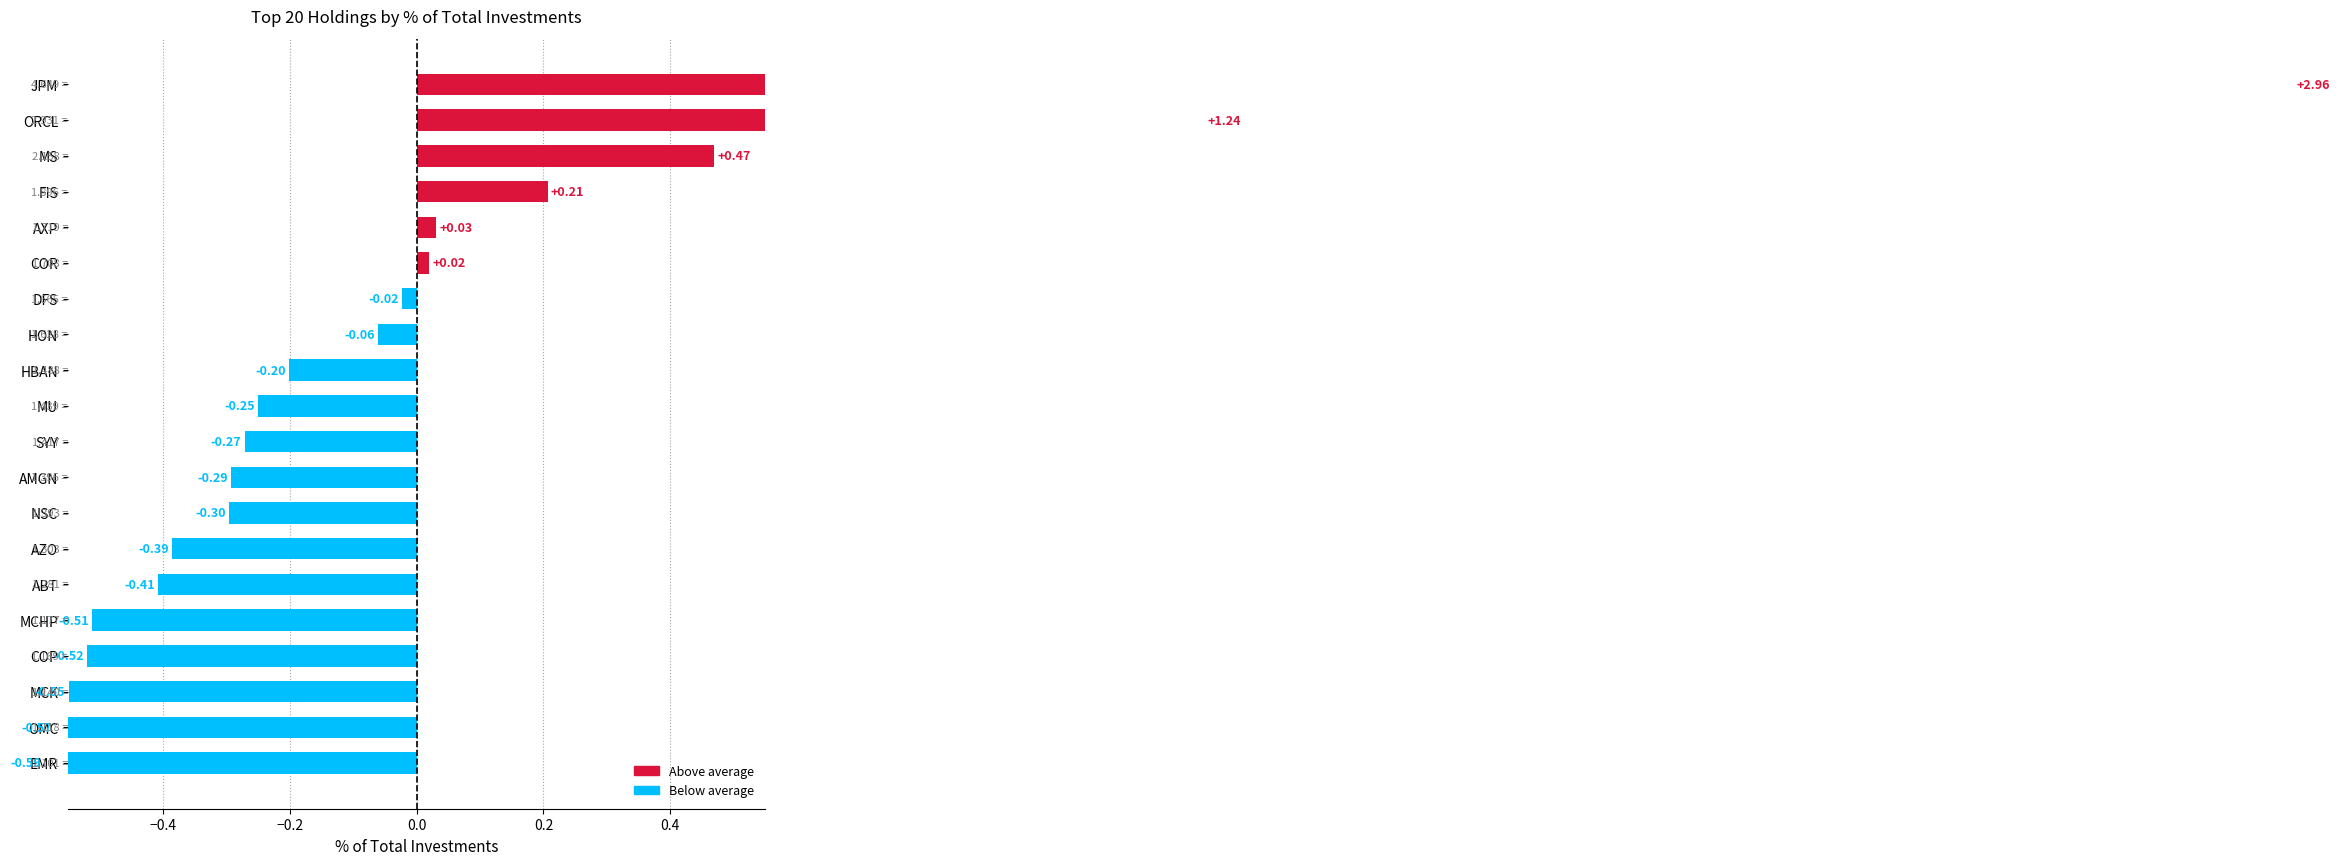

What is the greatest value displayed?

4.6